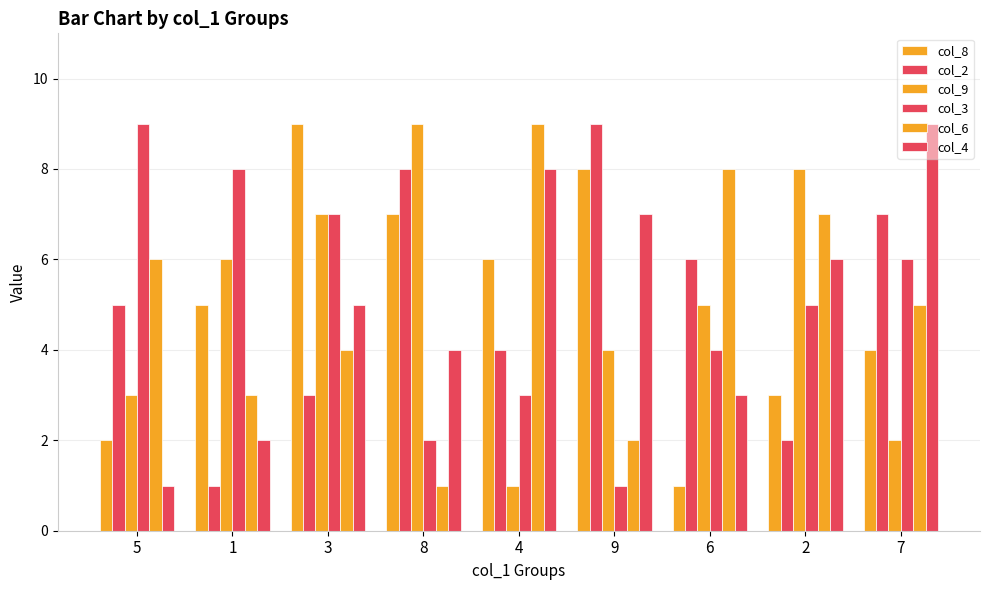

How many bars are there in total?

54